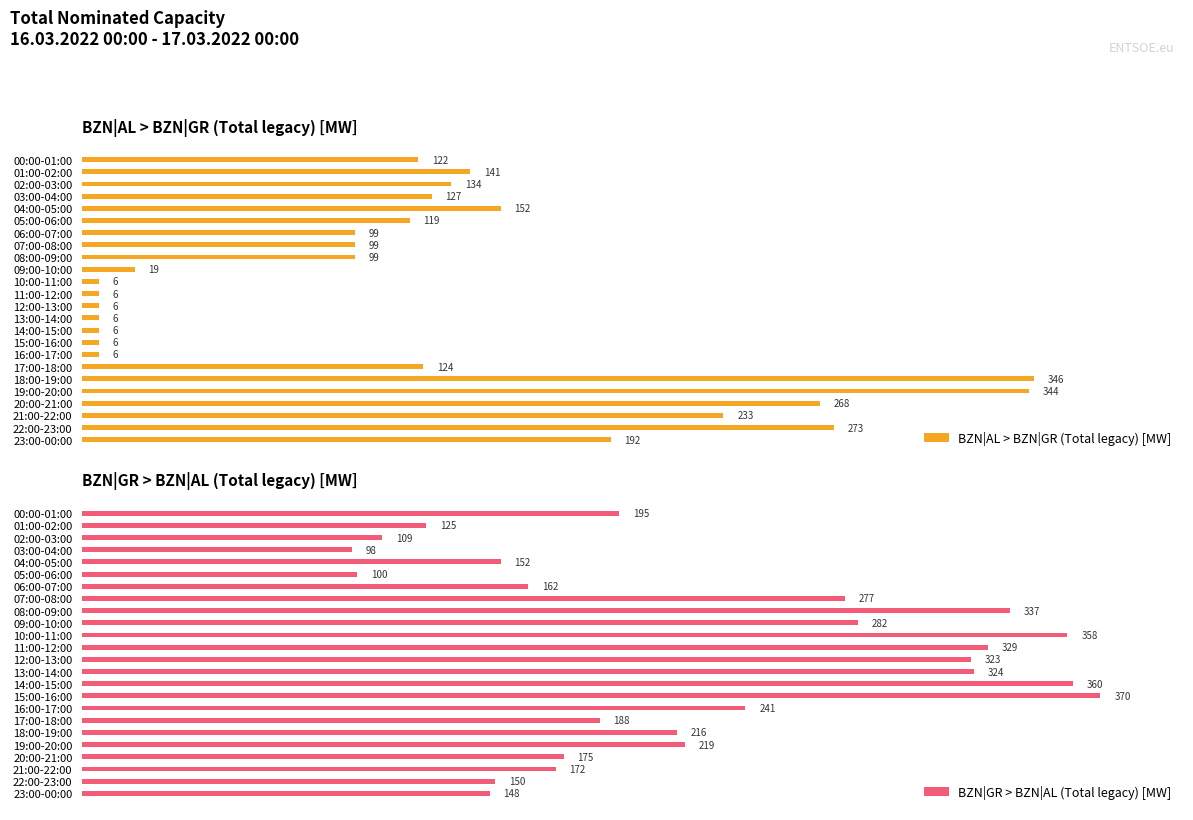

What is the greatest value displayed?

370